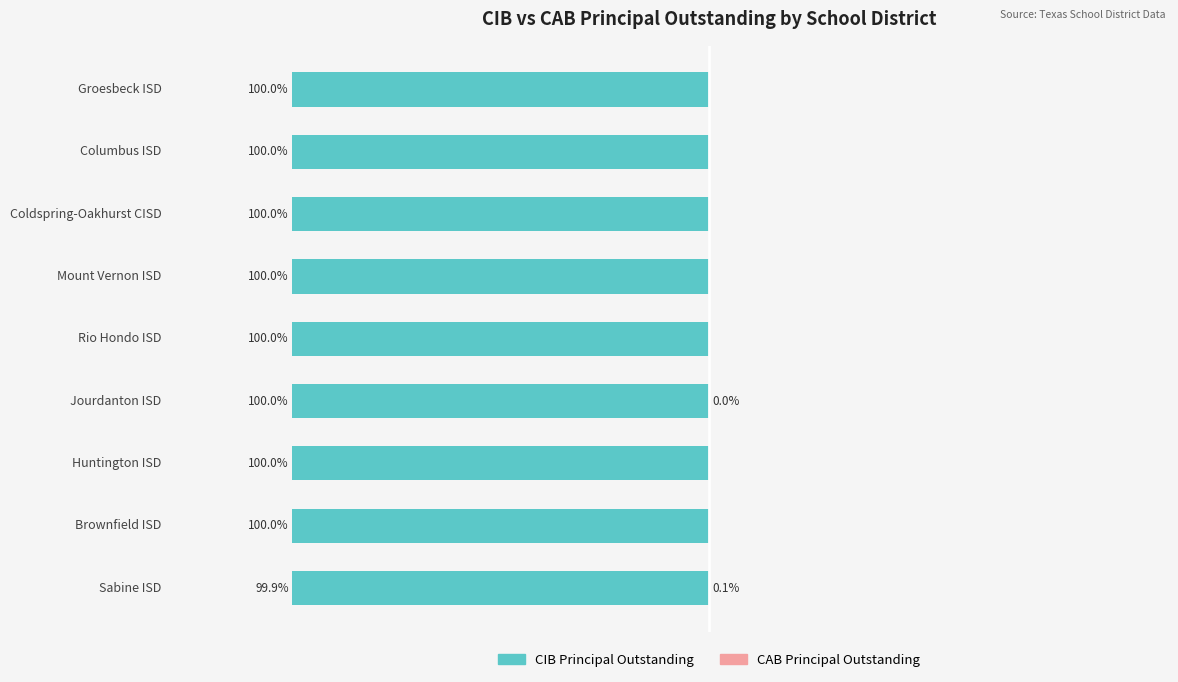

What is the total value across all series at Rio Hondo ISD?

-100.0